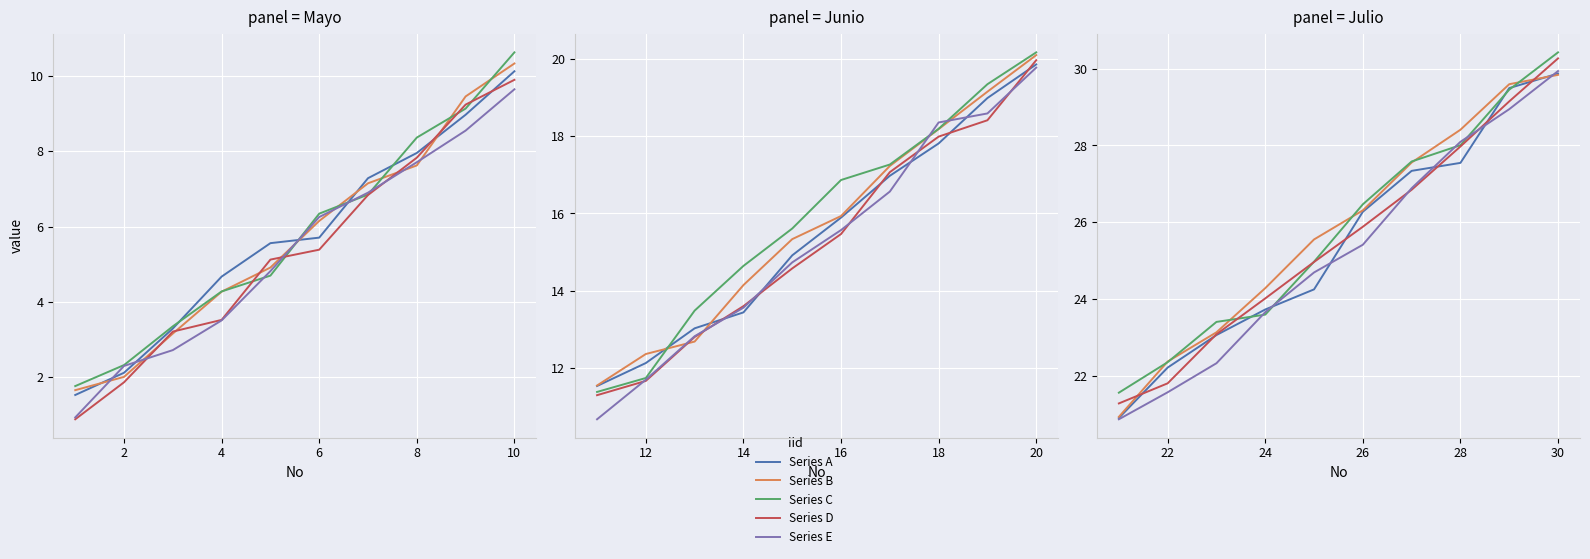

True or false: Series C has more than 0 points higher than both neighbors.

False